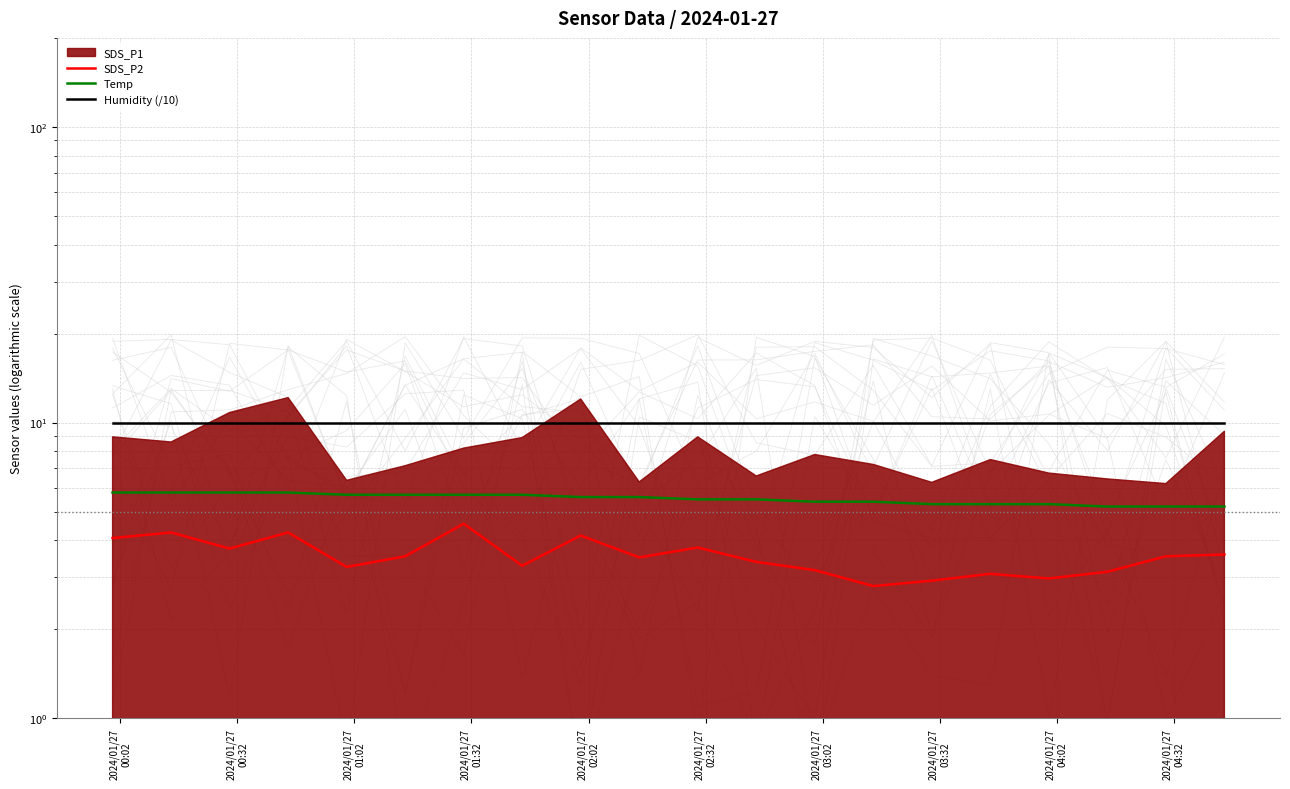

The value of Humidity (/10) at 15 is 3.3. True or false?

False